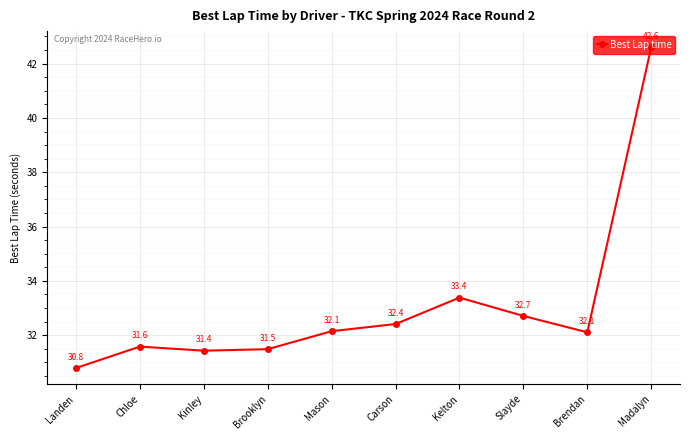

What is the sum of all values?

330.7